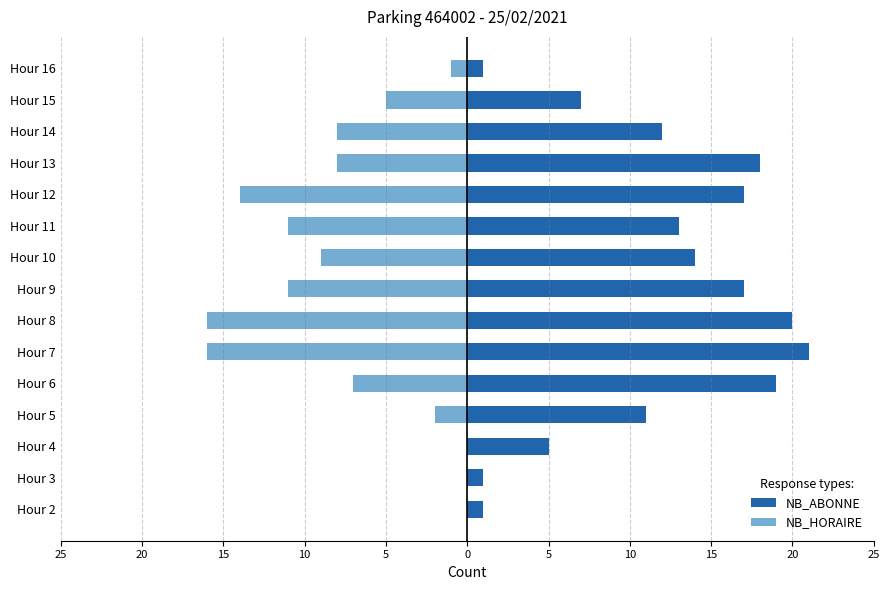

List the series in order of their overall mean, highest first.

NB_ABONNE, NB_HORAIRE